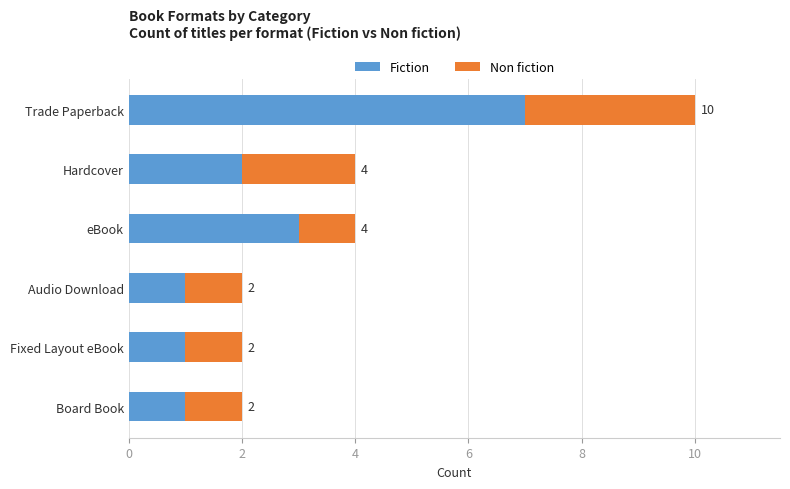

At which category is the sum across all series the highest?

Trade Paperback